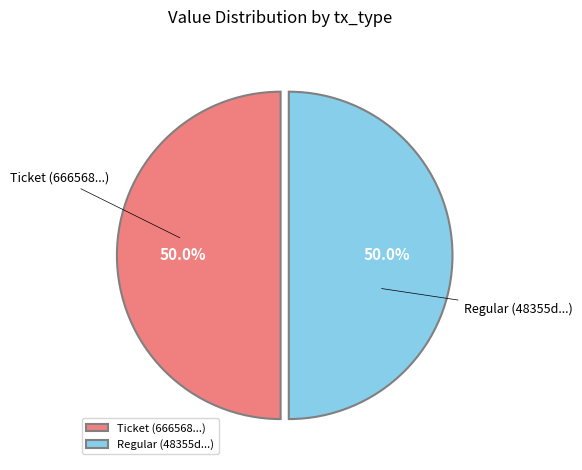

How many slices are in this pie chart?

2